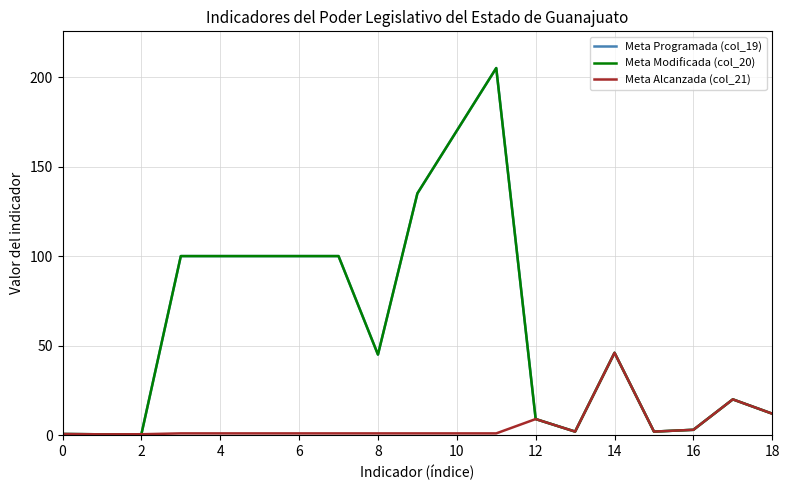

Where is the first local minimum for Meta Programada (col_19)?

2